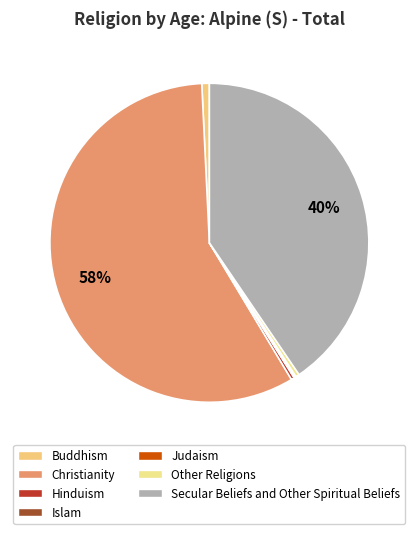

To the nearest percent, what is the difference between the largest and smallest slice percentages?

58%